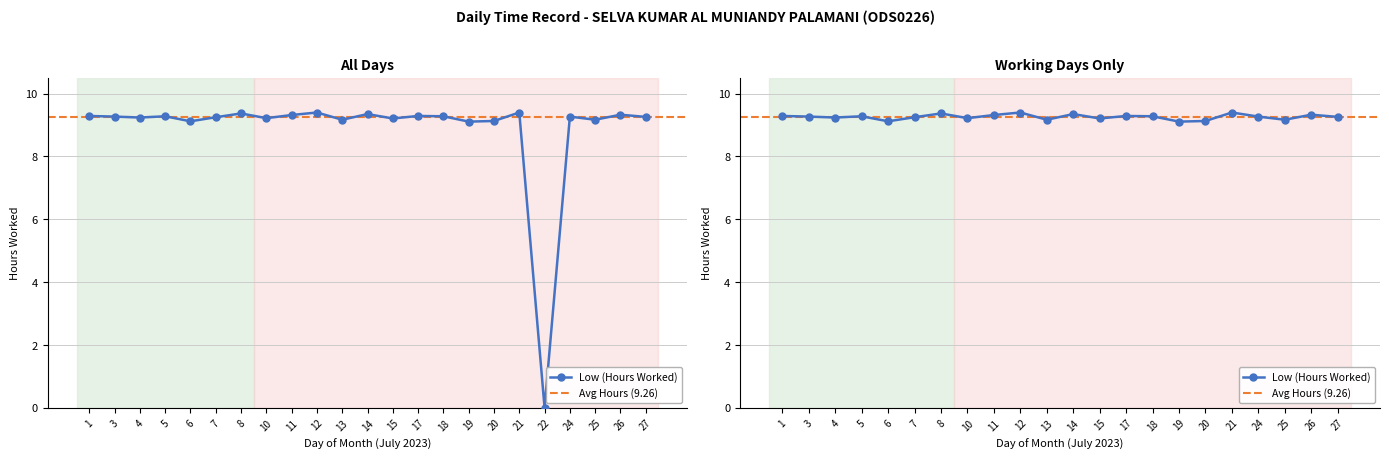

Reading left to right, list all the values displayed in this chart.

9.3	9.3	9.2	9.3	9.1	9.2	9.4	9.2	9.3	9.4	9.2	9.3	9.2	9.3	9.3	9.1	9.1	9.4	0.0	9.3	9.2	9.3	9.3